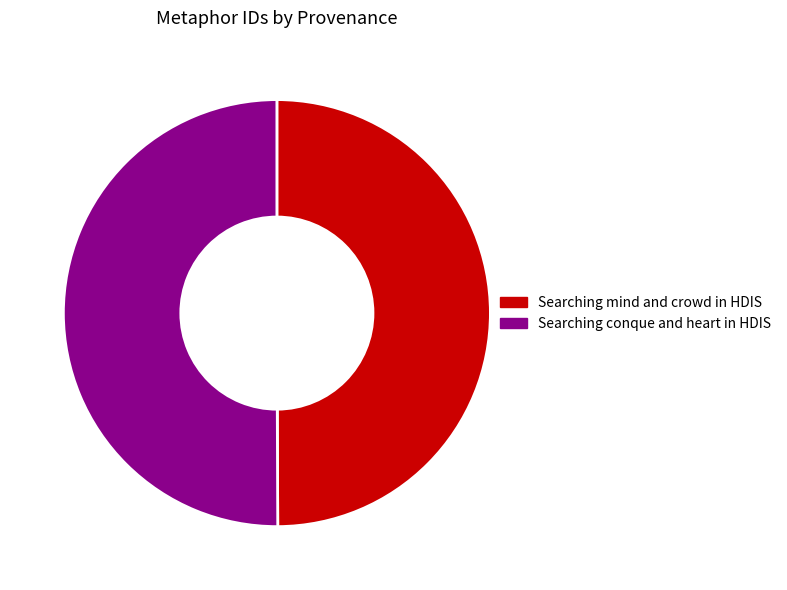

What is the ratio of the value at Searching mind and crowd in HDIS to the value at Searching conque and heart in HDIS?

1.0